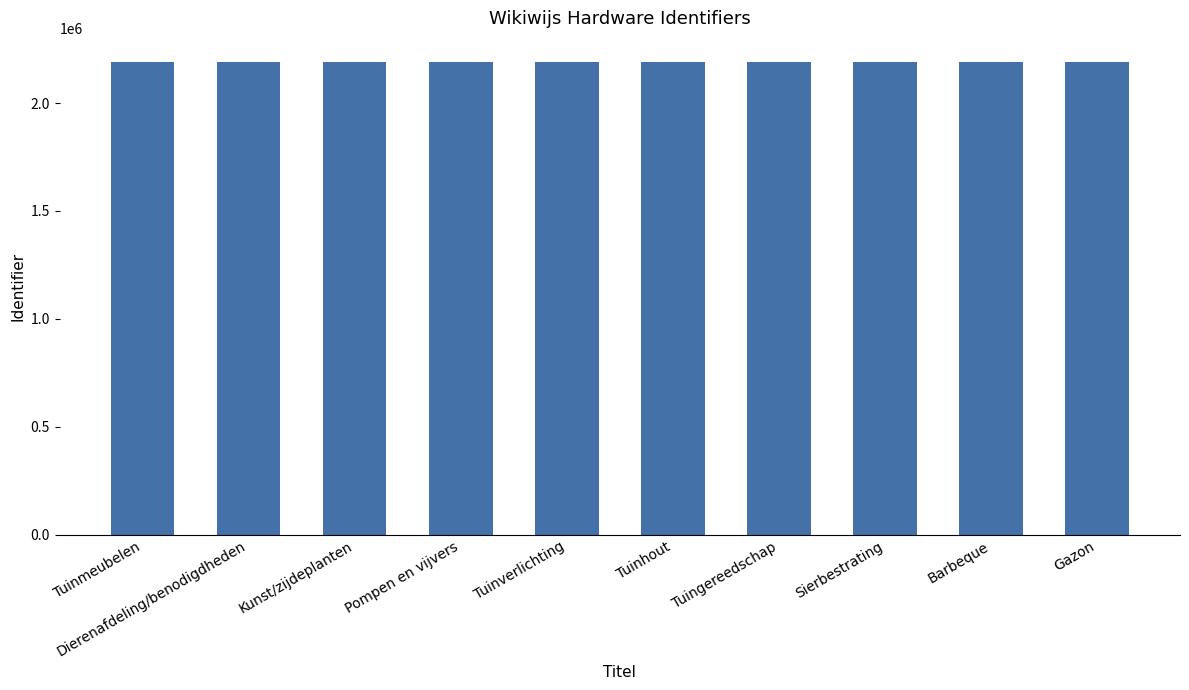

Approximately how many times larger is the value at Tuinverlichting compared to Tuinhout?

1.0